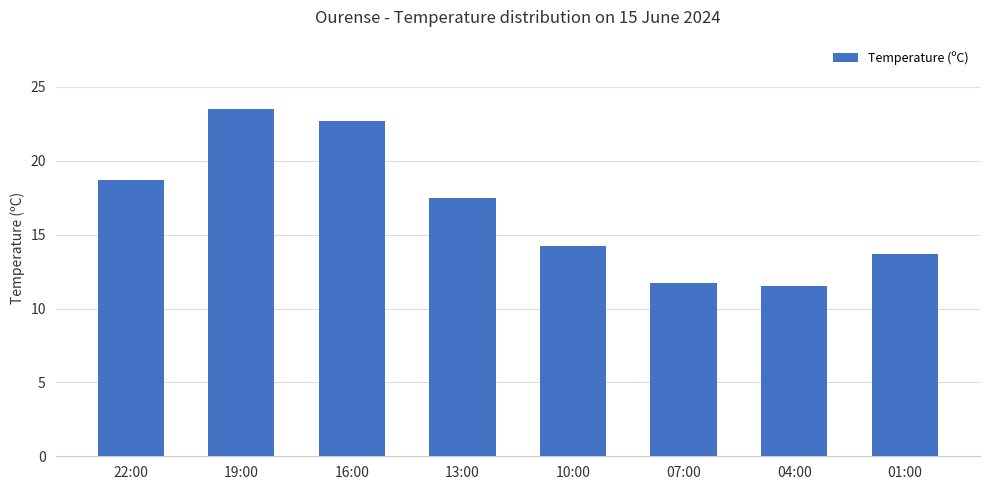

How many data points are less than 17?

4